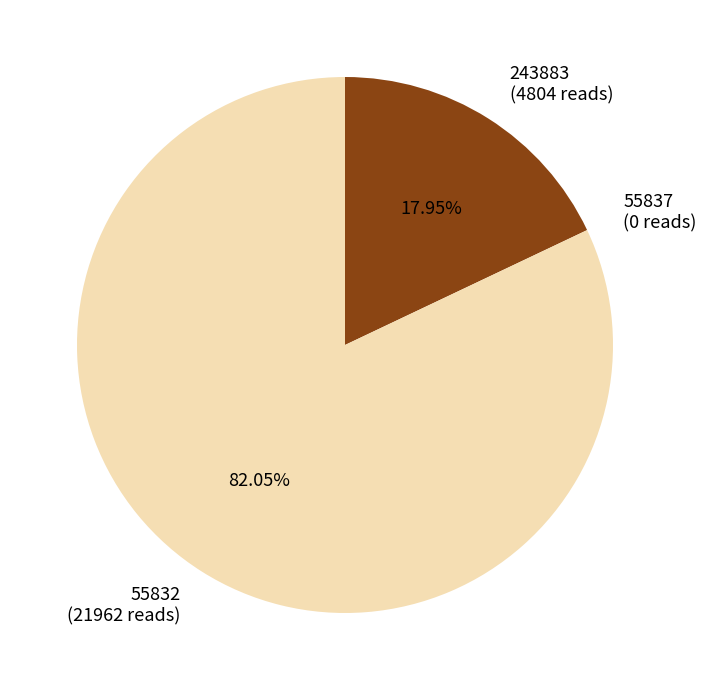

Approximately how many times larger is the value at 55832 (21962 reads) compared to 243883 (4804 reads)?

4.6